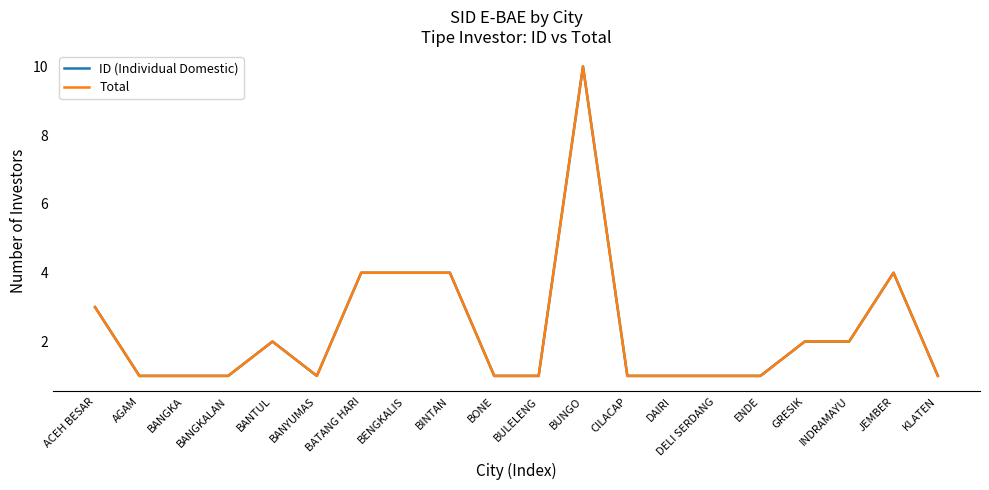

What is the label of the 16th point from the right?

BANTUL